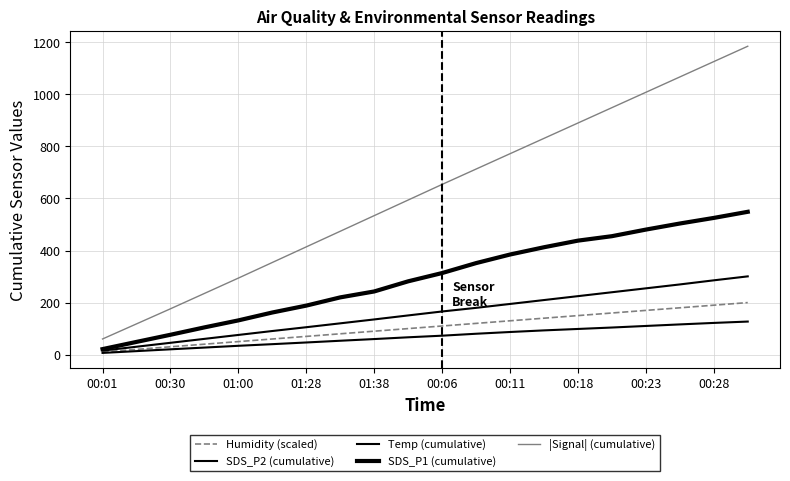

True or false: |Signal| (cumulative) has more than 1 points higher than both neighbors.

False